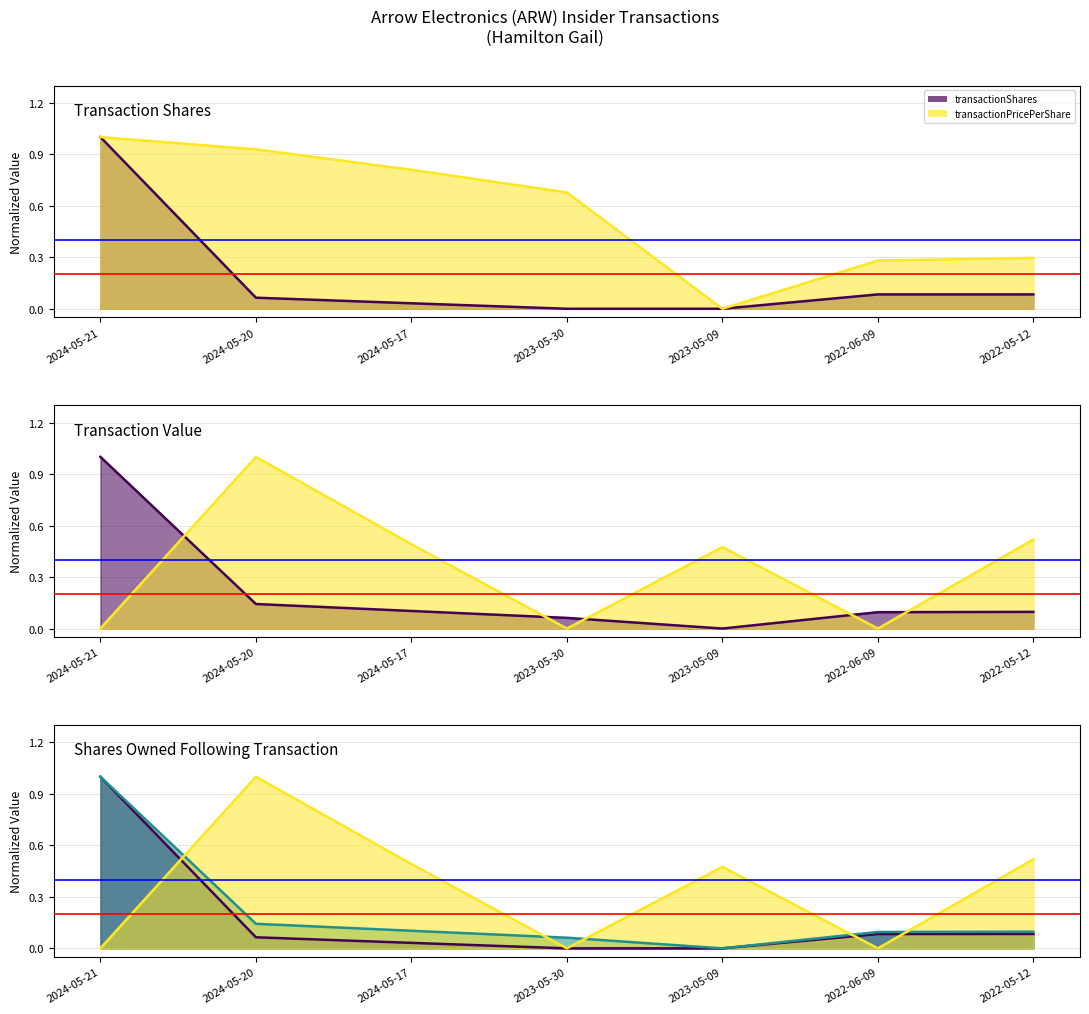

How many intersections are there between transactionShares and sharesOwnedFollowingTransaction?

3